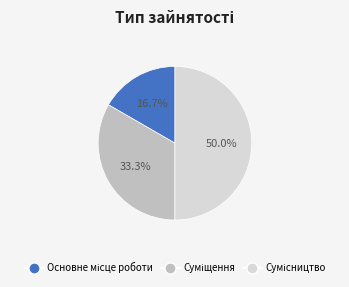

The Суміщення slice represents 33% of the pie. True or false?

True